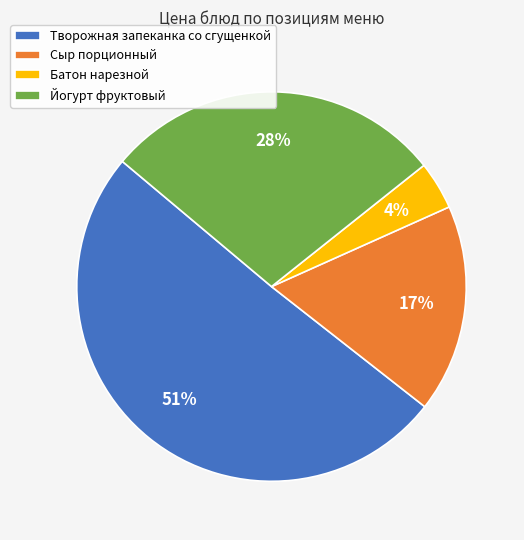

Count the number of slices in the pie.

4